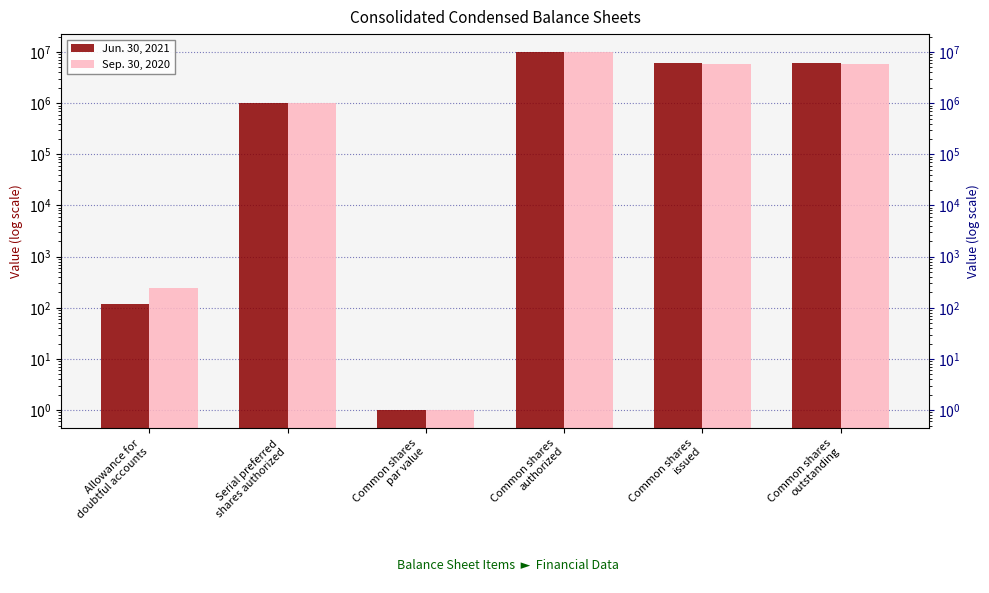

Which category has the lowest value in the Jun. 30, 2021 series?

Common shares
par value